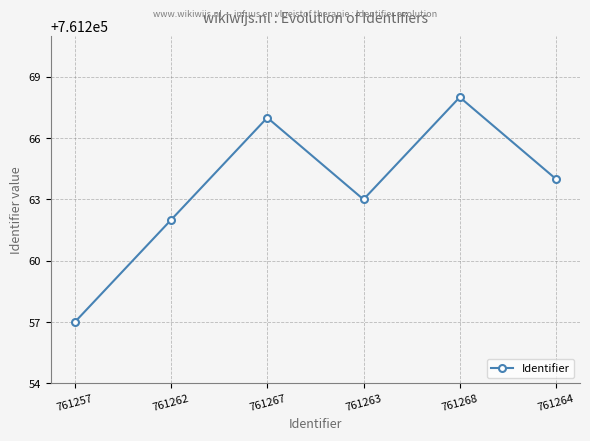

Does the chart have visible grid lines?

Yes